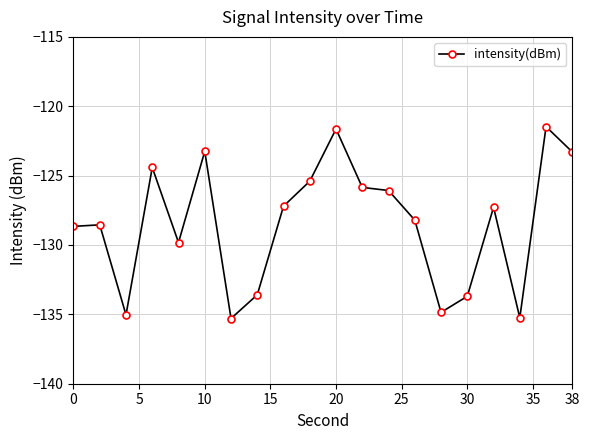

What is the minimum value shown in the chart?

-135.3